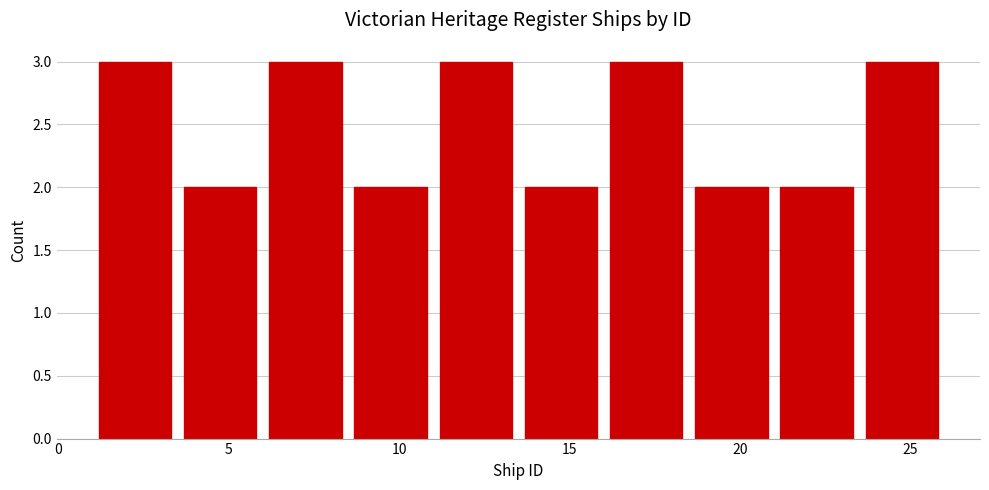

What is the height of the bar covering 16.0 to 18.5 on the x-axis? The values are not printed on the chart, so give them approximately, as read against the axis.

3